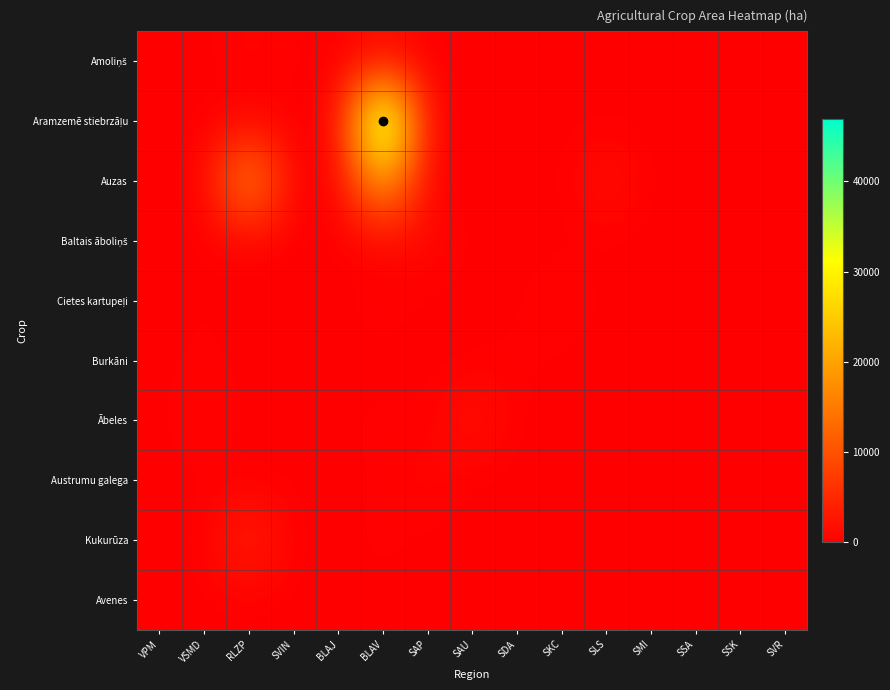

Which series has the largest range (max minus min)?

Aramzemē stiebrzāļu